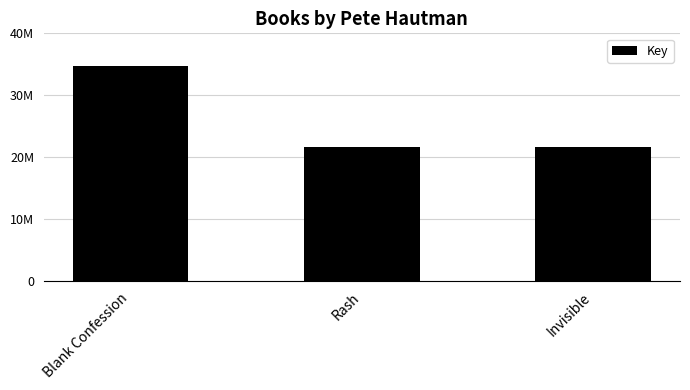

Are the bars grouped side by side (vs. stacked)?

No